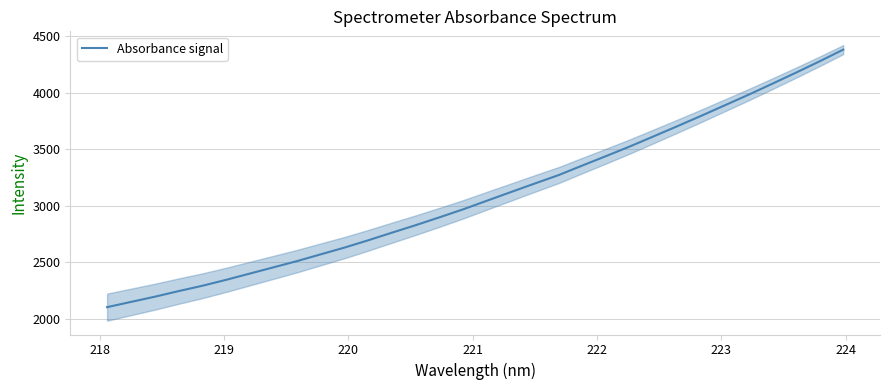

What is the difference between the maximum and minimum values?

2277.5